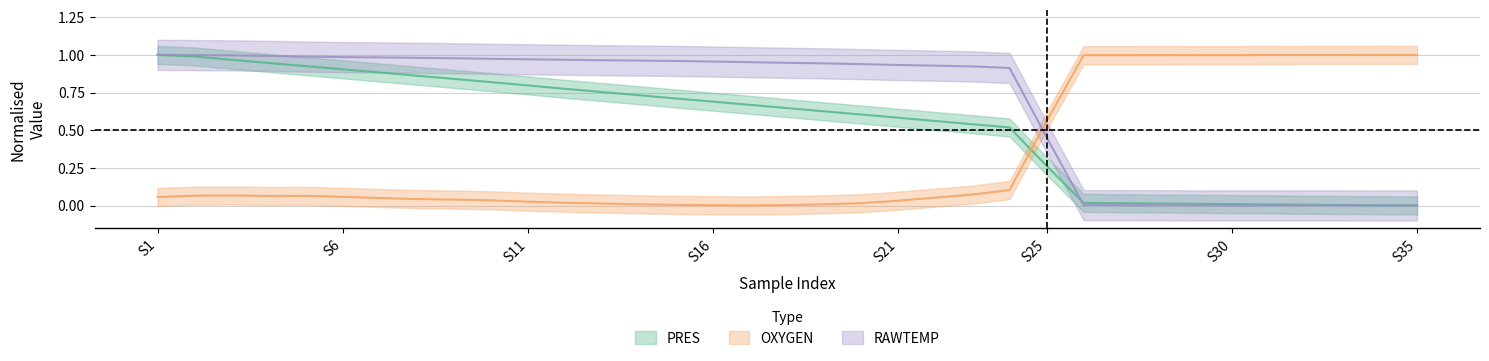

Which series has the largest total across all categories?

RAWTEMP